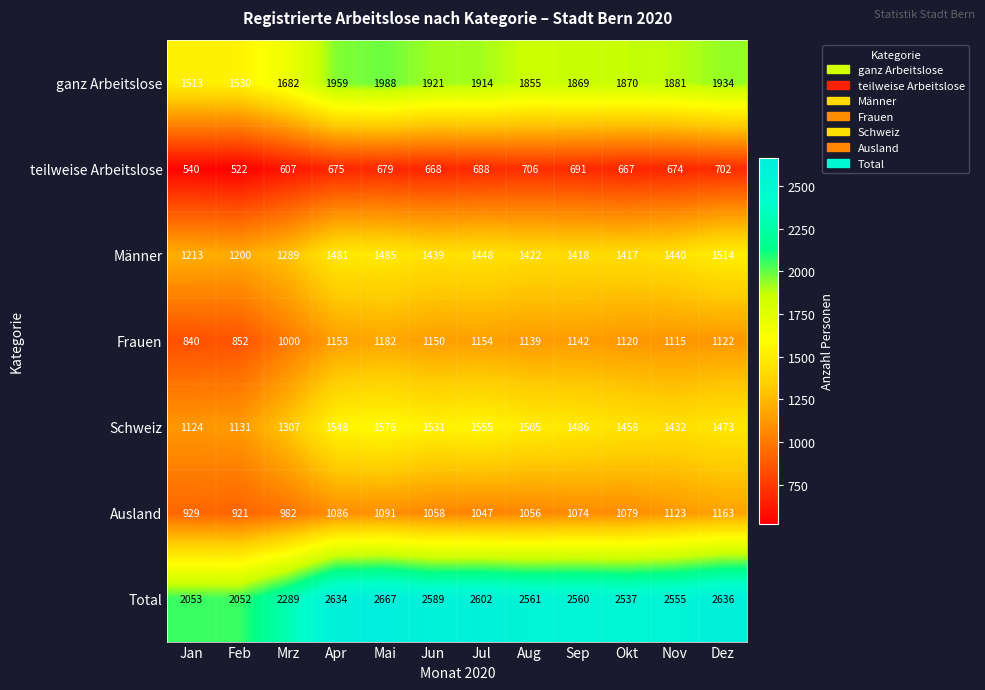

Which series changed the most between Feb and Dez?

Total